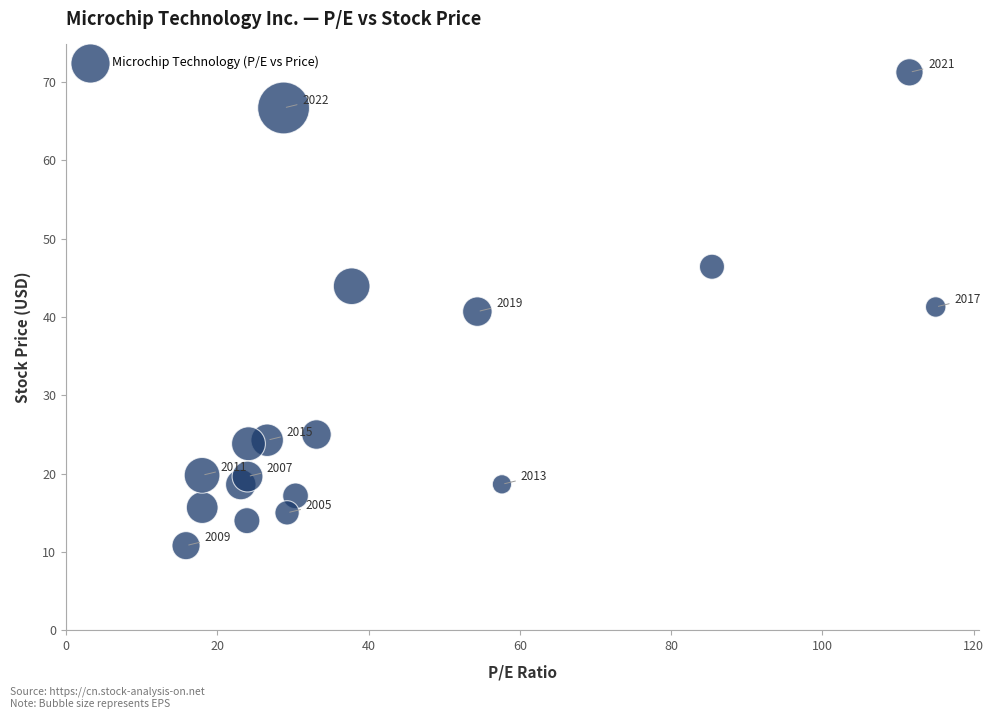

What Y value in the scatter plot is closest to 41?

41.3